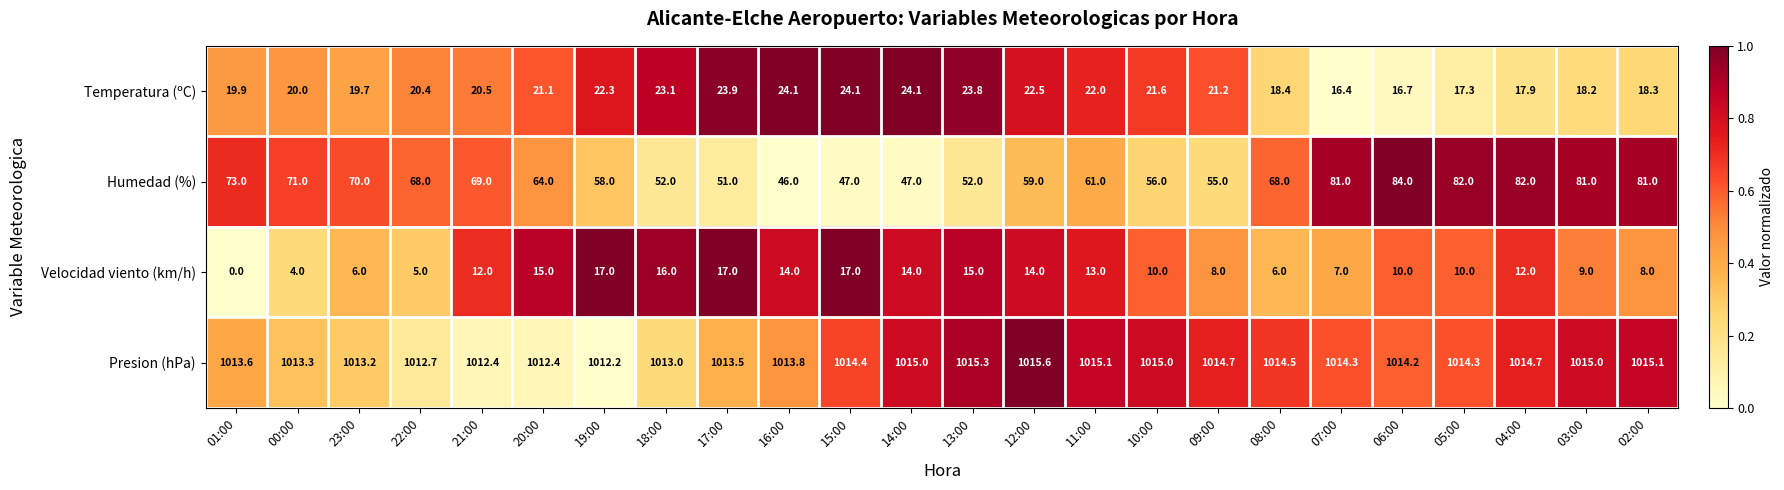

At which category is the sum across all series the highest?

04:00